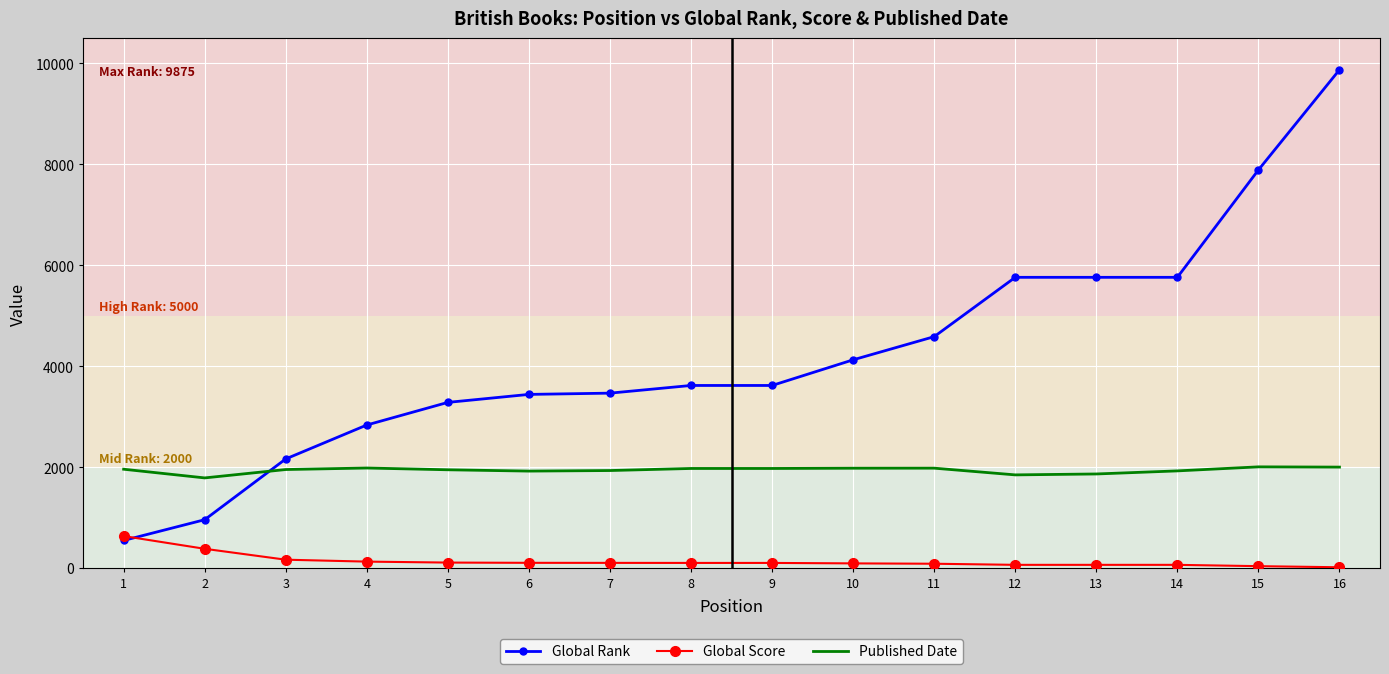

The value of Global Rank at 16 is 9875. True or false?

True